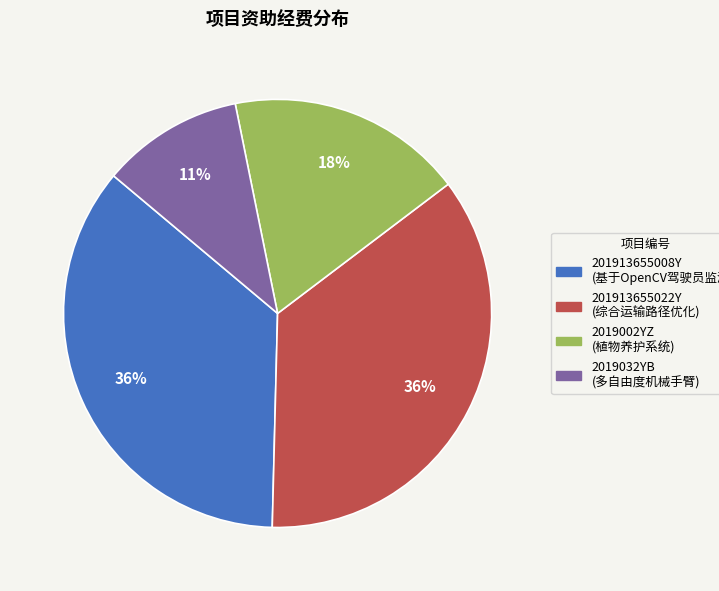

Which has a higher value, 201913655022Y or 2019002YZ?

201913655022Y